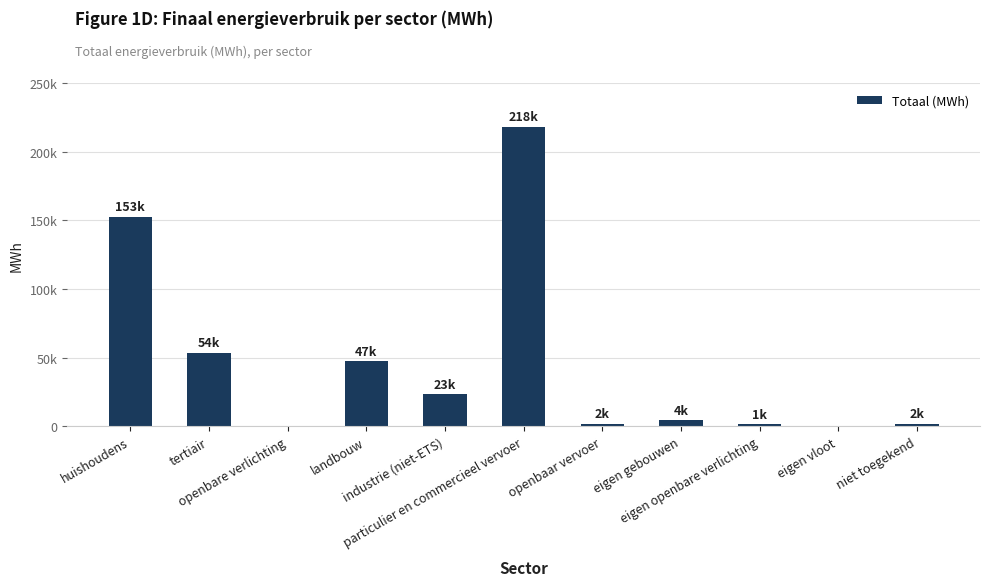

What is the difference between the maximum and minimum values?

218138.4